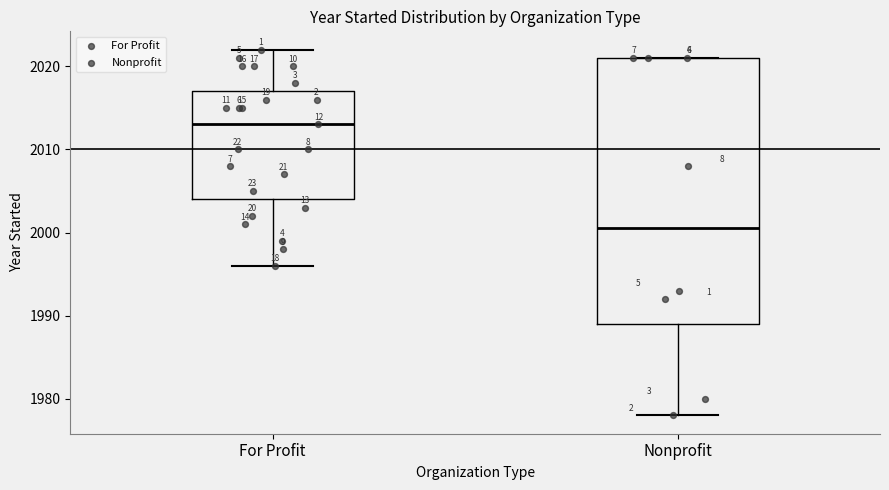

Where does the lower whisker of the box for Nonprofit end on the y-axis? The values are not printed on the chart, so give them approximately, as read against the axis.

1978